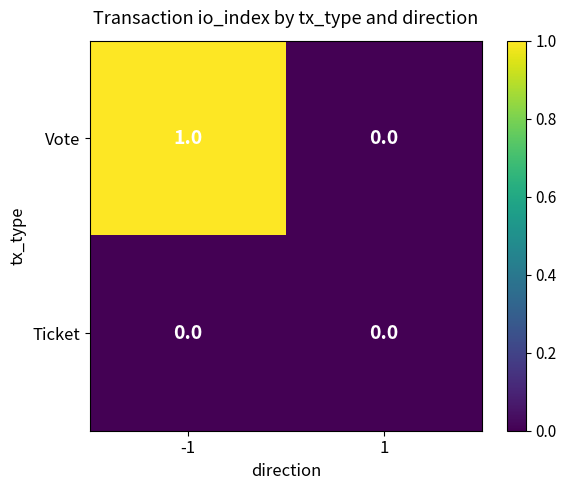

At -1, list the series in order from largest to smallest.

Vote, Ticket